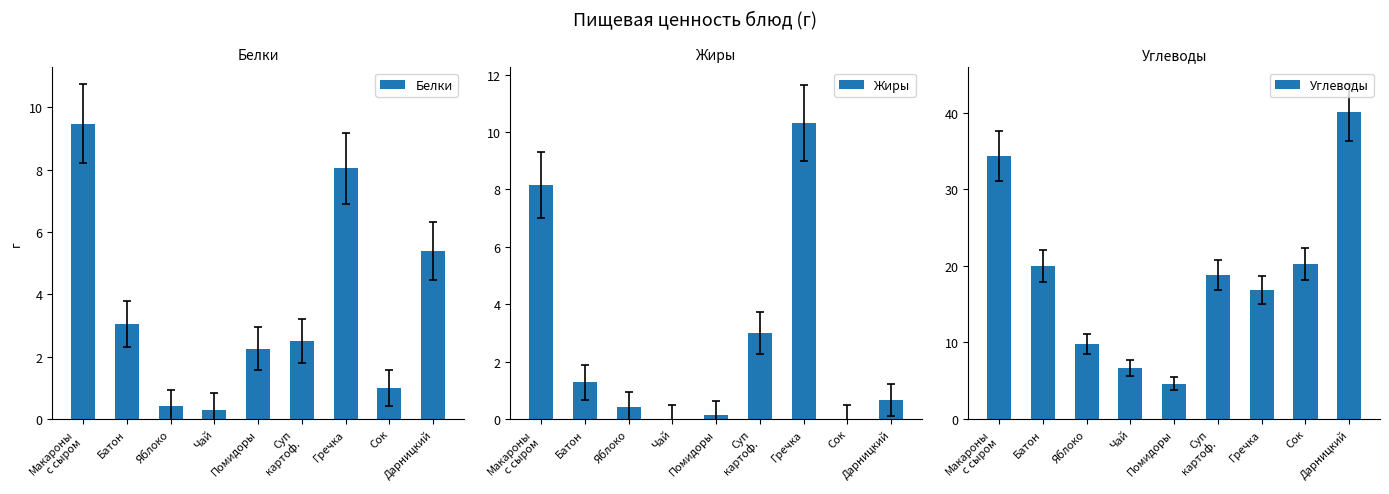

What is the difference between the second highest and minimum values in the Белки series?

7.7